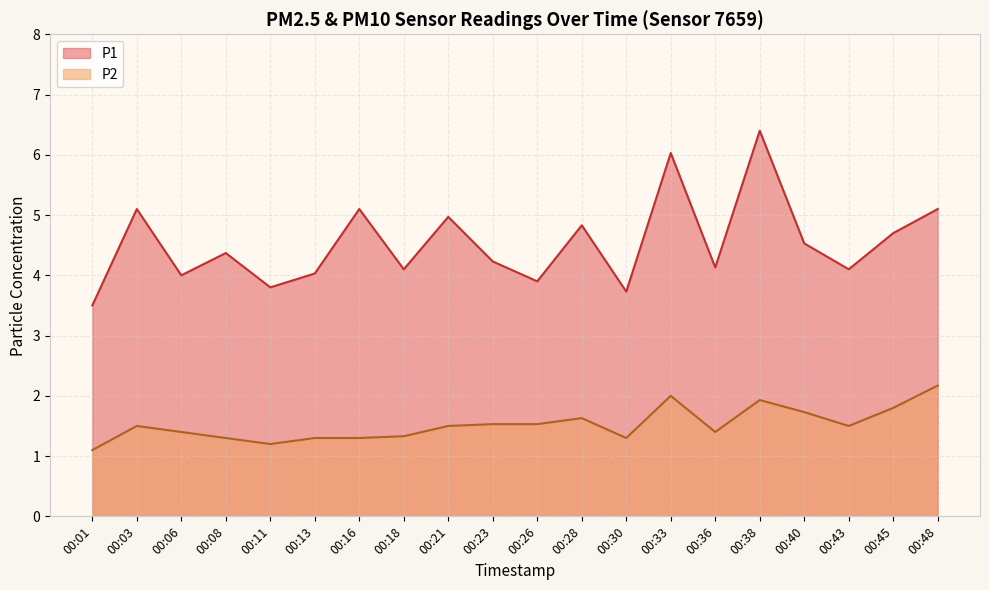

Between 00:36 and 00:06, which is larger?

00:36